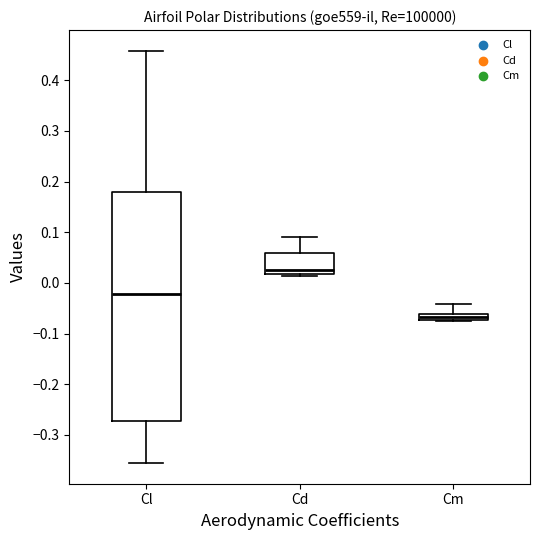

Where is the lower edge of the box for Cd on the y-axis? The values are not printed on the chart, so give them approximately, as read against the axis.

0.02